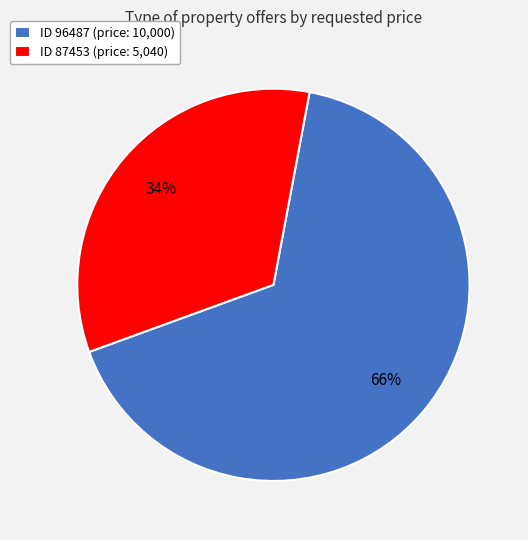

Which slice is the smallest?

ID 87453 (price: 5,040)